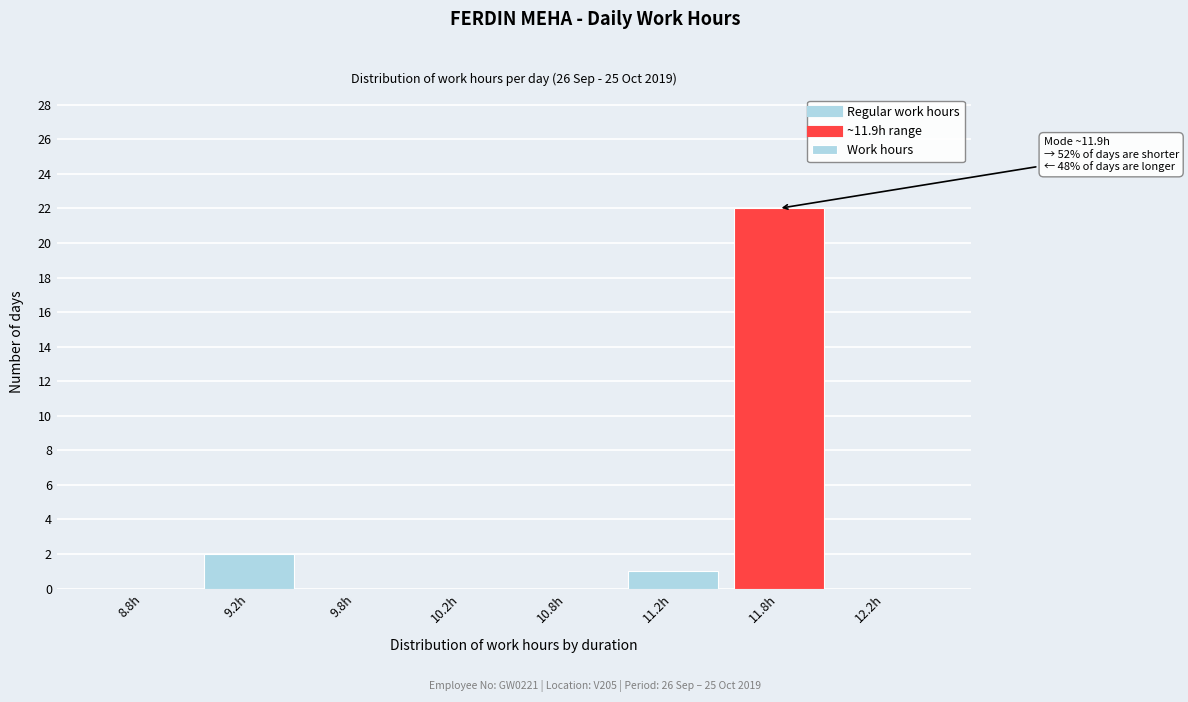

Reading left to right, list all the values displayed in this chart.

8.8h=0	9.2h=2	9.8h=0	10.2h=0	10.8h=0	11.2h=1	11.8h=22	12.2h=0